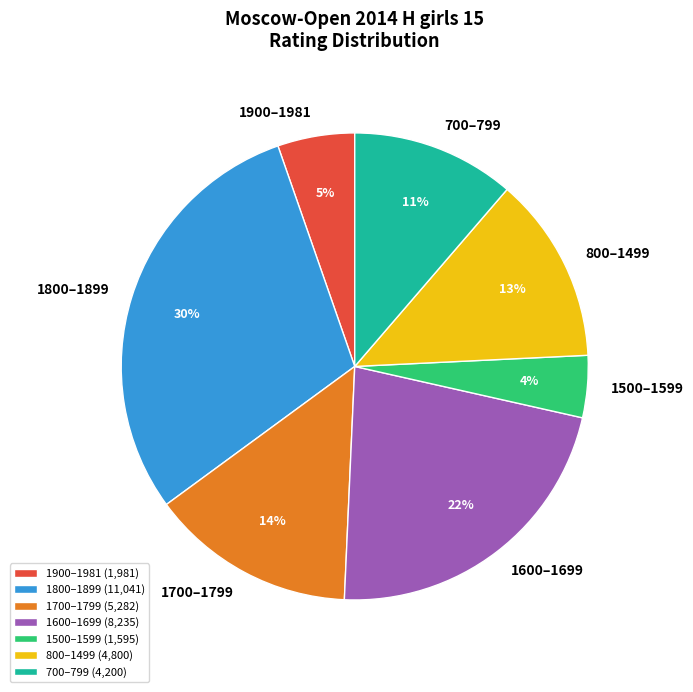

What is the ratio of the value at 800–1499 to the value at 1800–1899?

0.4